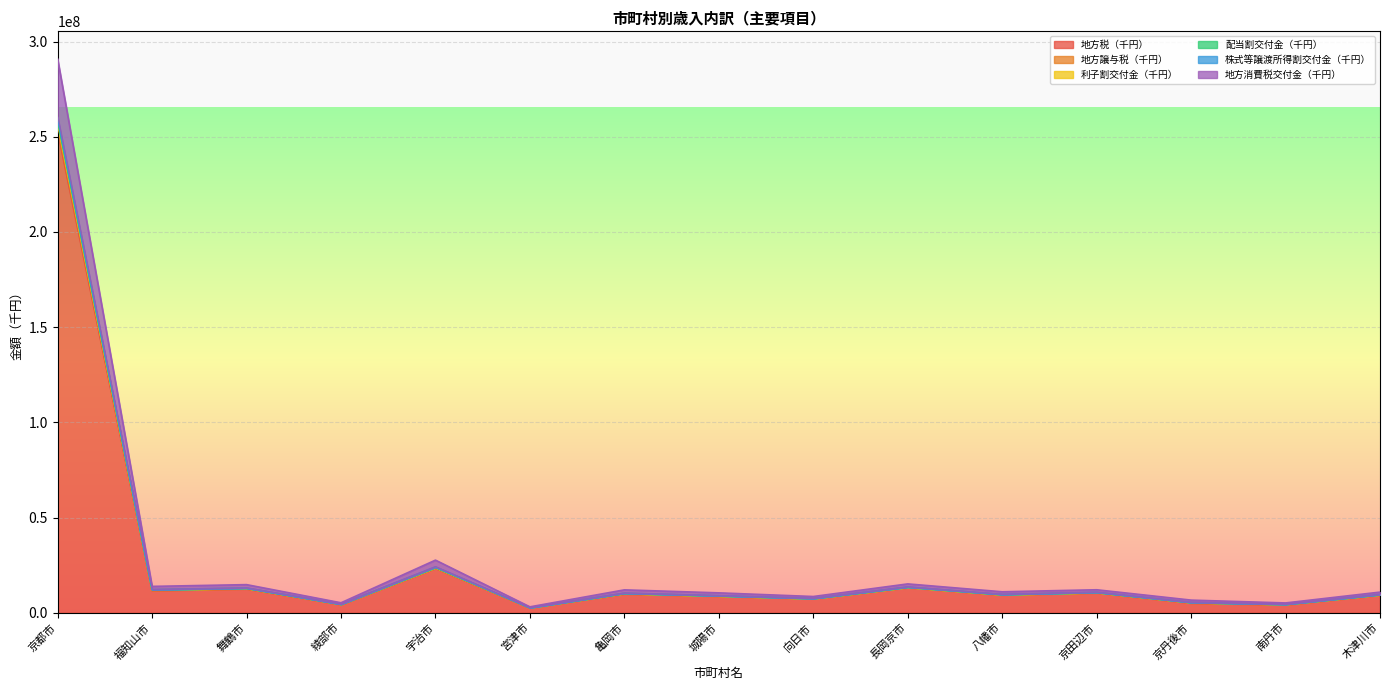

Which category has the highest value in the 株式等譲渡所得割交付金（千円） series?

京都市